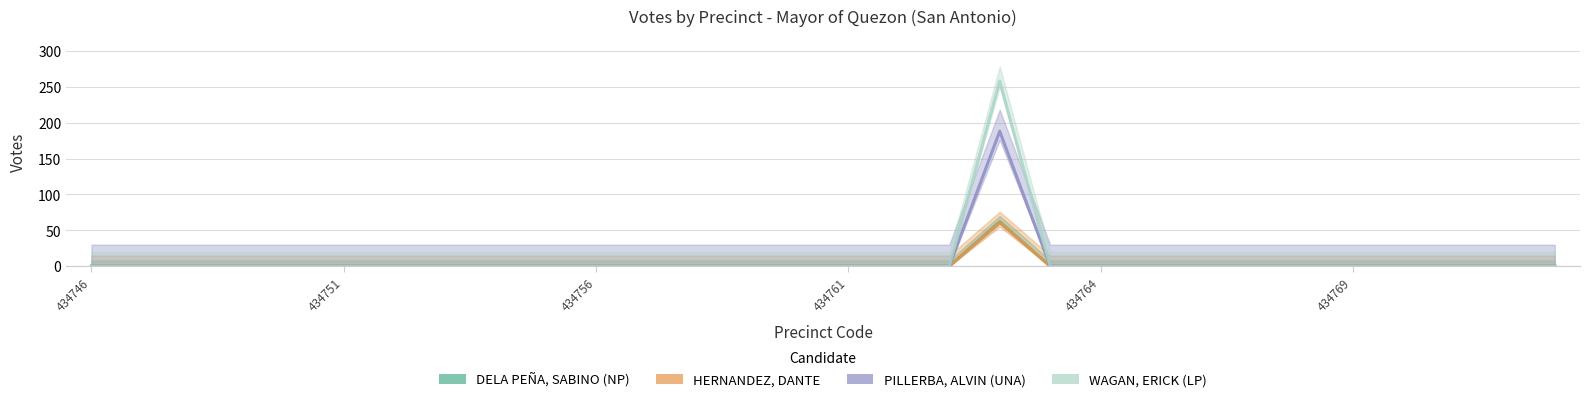

The value of WAGAN, ERICK (LP) at 434763 is 93. True or false?

False